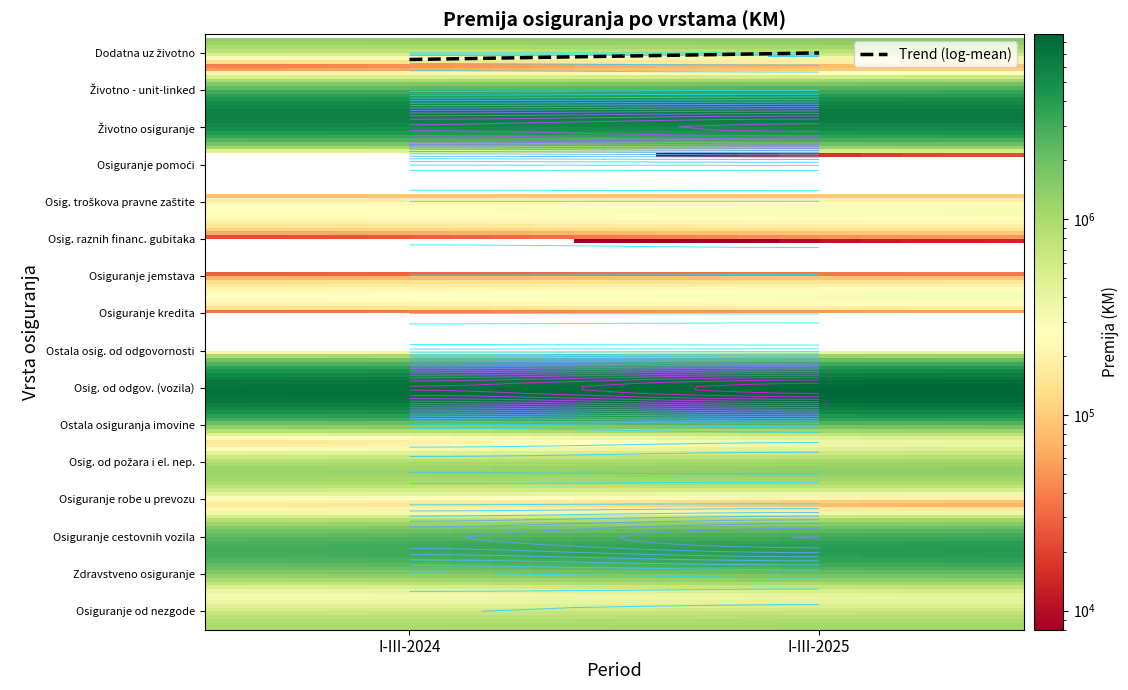

Reading right to left, extract all data points from this chart.

Osiguranje od nezgode: 1=1094200	0=991373
Zdravstveno osiguranje: 1=673126	0=460536
Osiguranje cestovnih vozila: 1=4006830	0=2948106
Osiguranje robe u prevozu: 1=187964	0=229534
Osig. od požara i el. nep.: 1=1364483	0=1176609
Ostala osiguranja imovine: 1=1214341	0=843482
Osig. od odgov. (vozila): 1=8809244	0=7551169
Ostala osig. od odgovornosti: 1=284289	0=217138
Osiguranje kredita: 1=28029	0=7986
Osiguranje jemstava: 1=18170	0=11409
Osig. raznih financ. gubitaka: 1=95336	0=62457
Osig. troškova pravne zaštite: 1=22593	0=18030
Osiguranje pomoći: 1=120894	0=59884
Životno osiguranje: 1=6661126	0=6098077
Životno - unit-linked: 1=447824	0=371784
Dodatna uz životno: 1=1565180	0=1406178